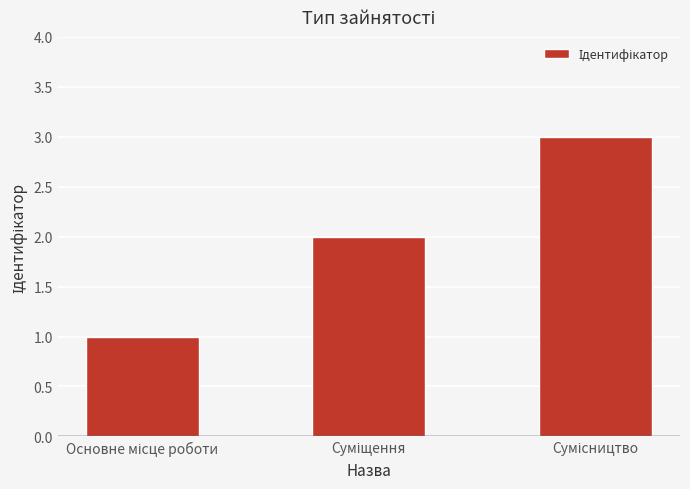

What is the greatest value displayed?

3